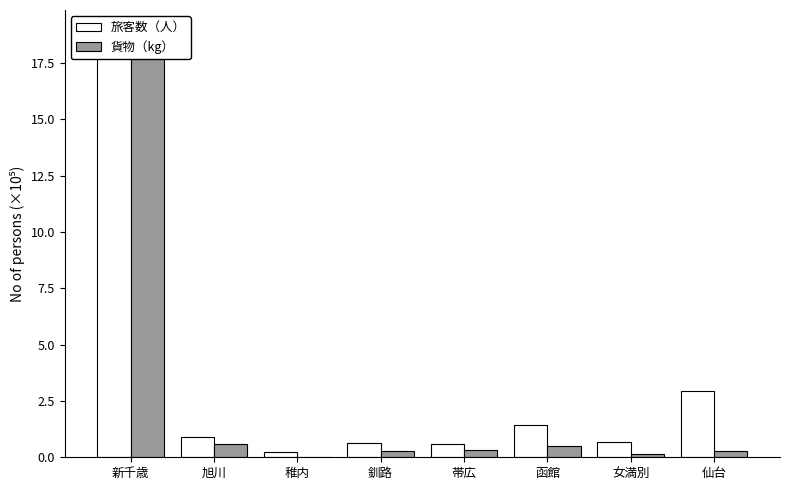

Which has a higher value, 女満別 or 釧路?

女満別